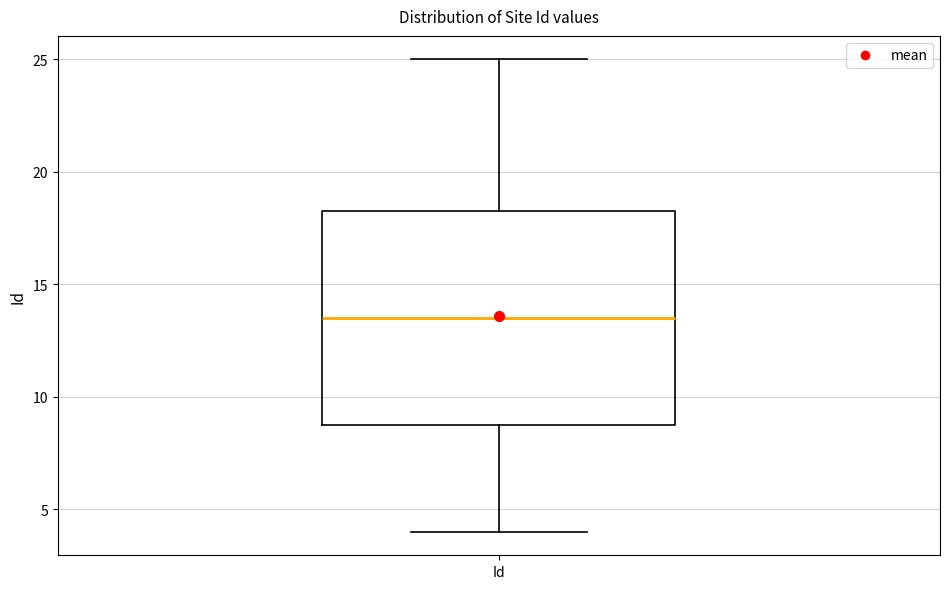

Read this box plot against the y-axis: the position of the median line, the range covered by the box, and the ends of both whiskers. The values are not printed on the chart, so give them approximately, as read against the axis.

median 13.5, box 9.0 to 18.5, whiskers 4.0 to 25.0